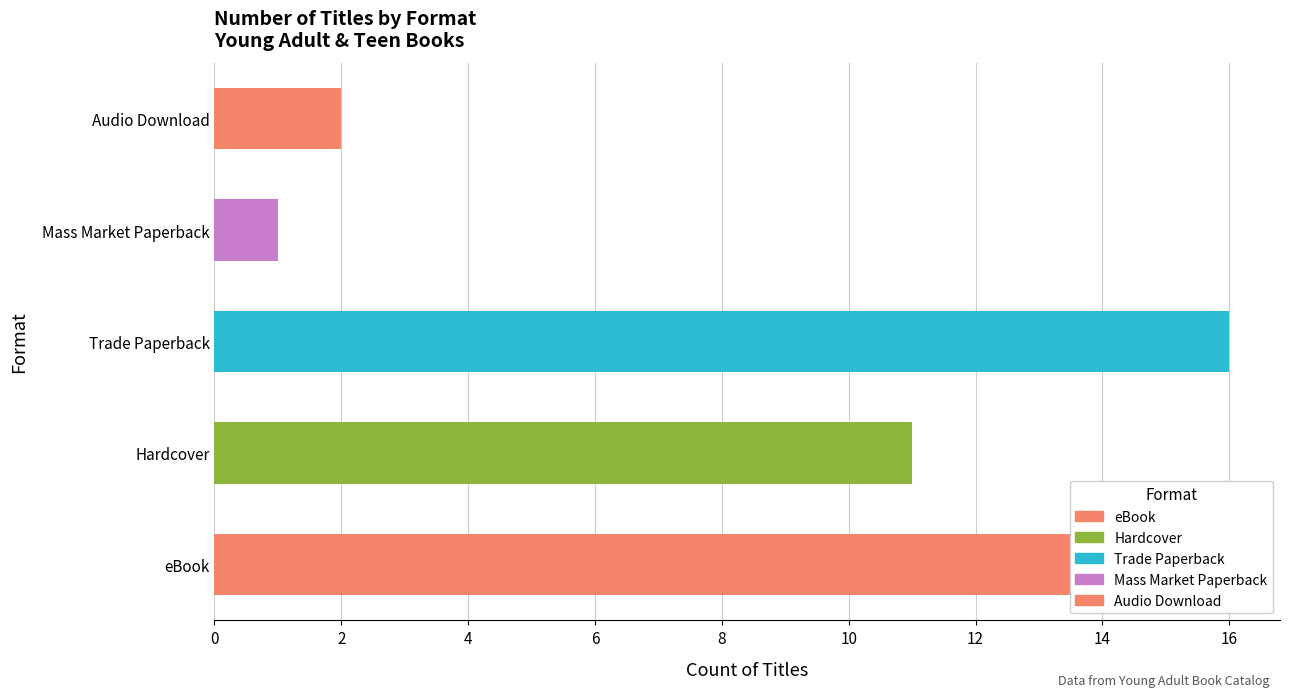

List the labels in order of value, largest first.

Trade Paperback, eBook, Hardcover, Audio Download, Mass Market Paperback